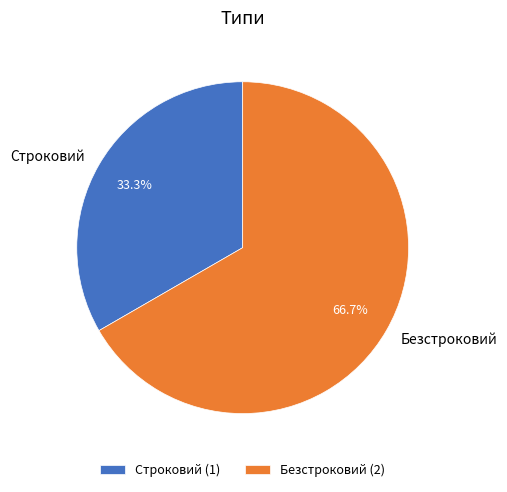

What is the largest slice in the pie chart?

Безстроковий